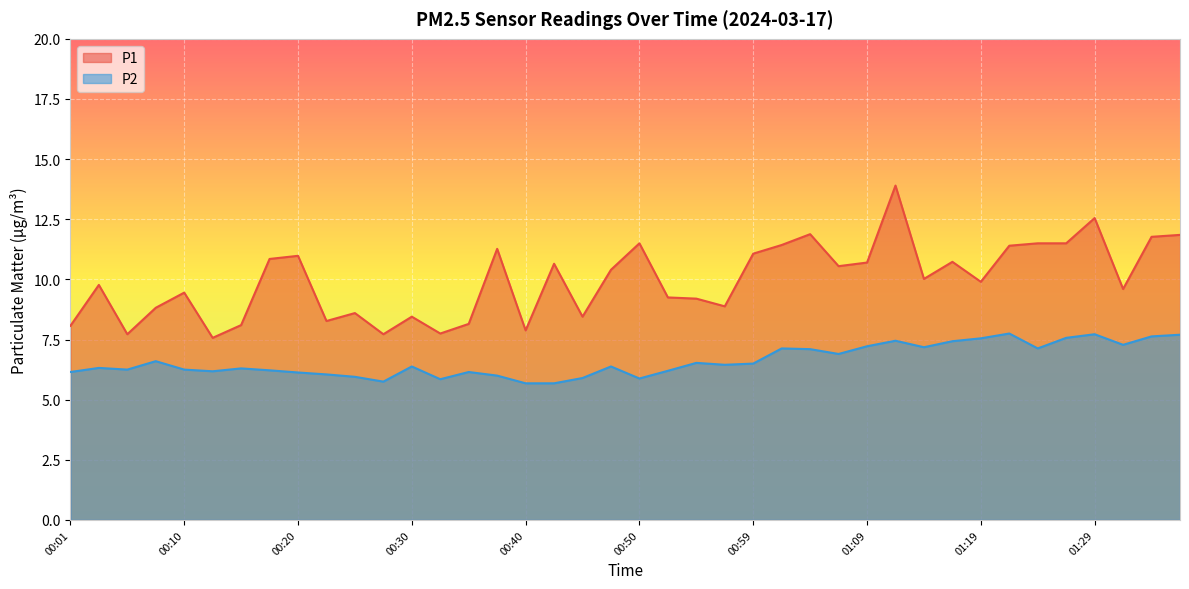

What is the difference between the P2 values at 00:54 and 01:12?

0.9